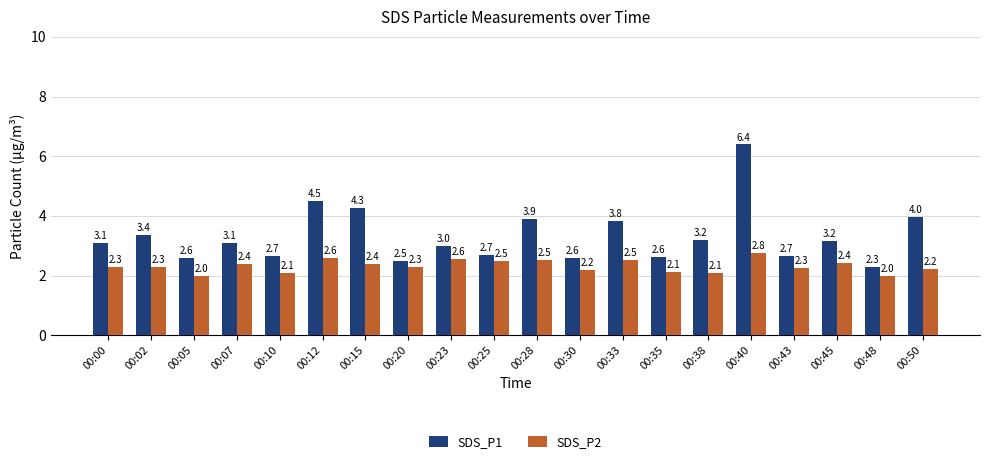

List the series in order of their overall mean, highest first.

SDS_P1, SDS_P2